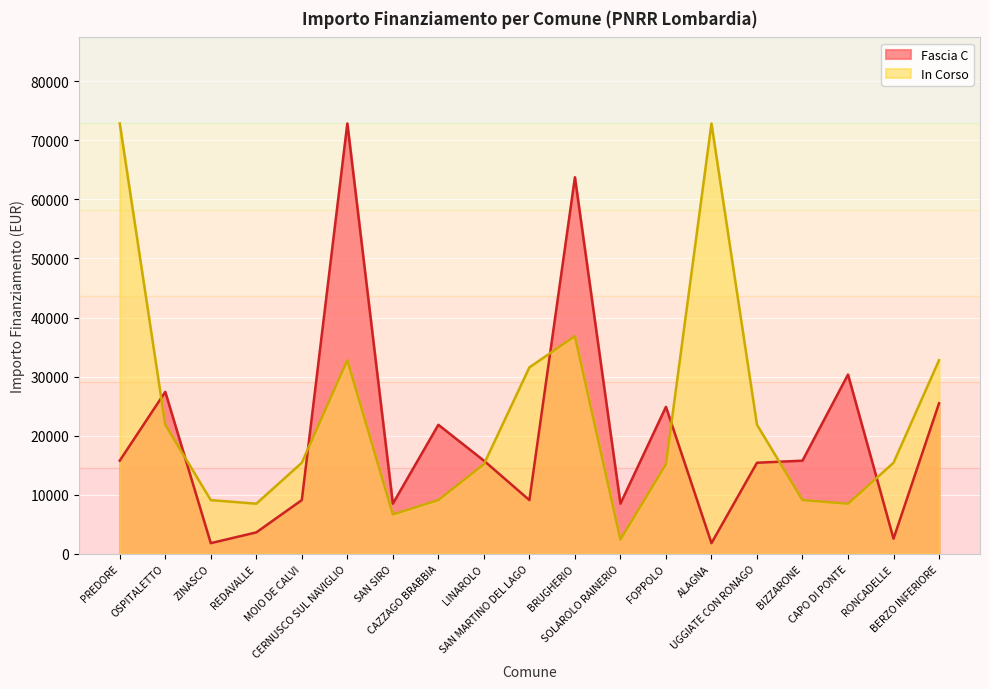

Reading left to right, extract all data points from this chart.

15782	27424	1821	3642	9105	72840	8498	21852	15782	9105	63735	8498	24887	1821	15426	15782	30350	2571	25494